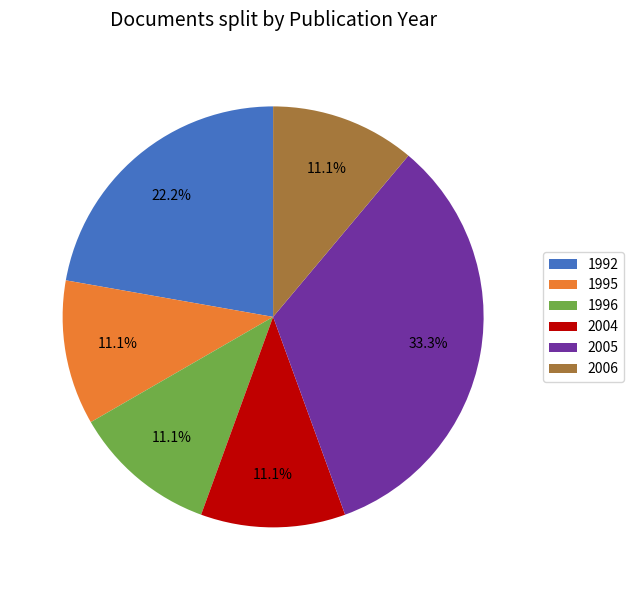

Is there a majority slice in this chart?

No